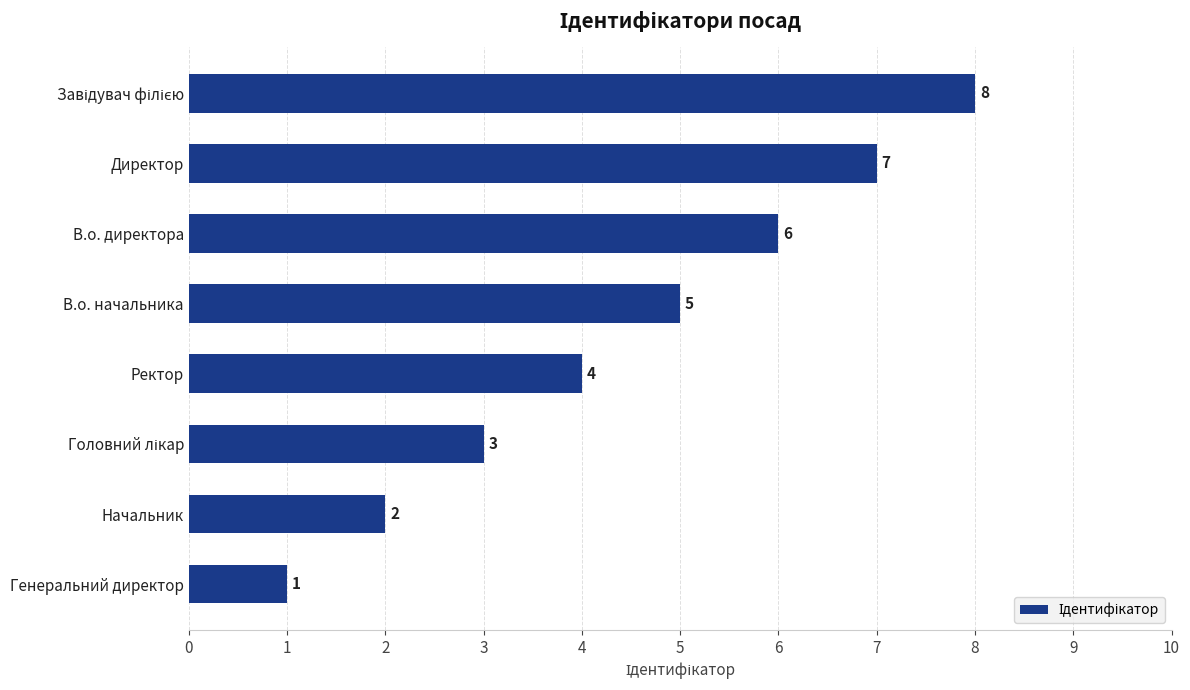

Which category has the lowest value across all series?

Генеральний директор